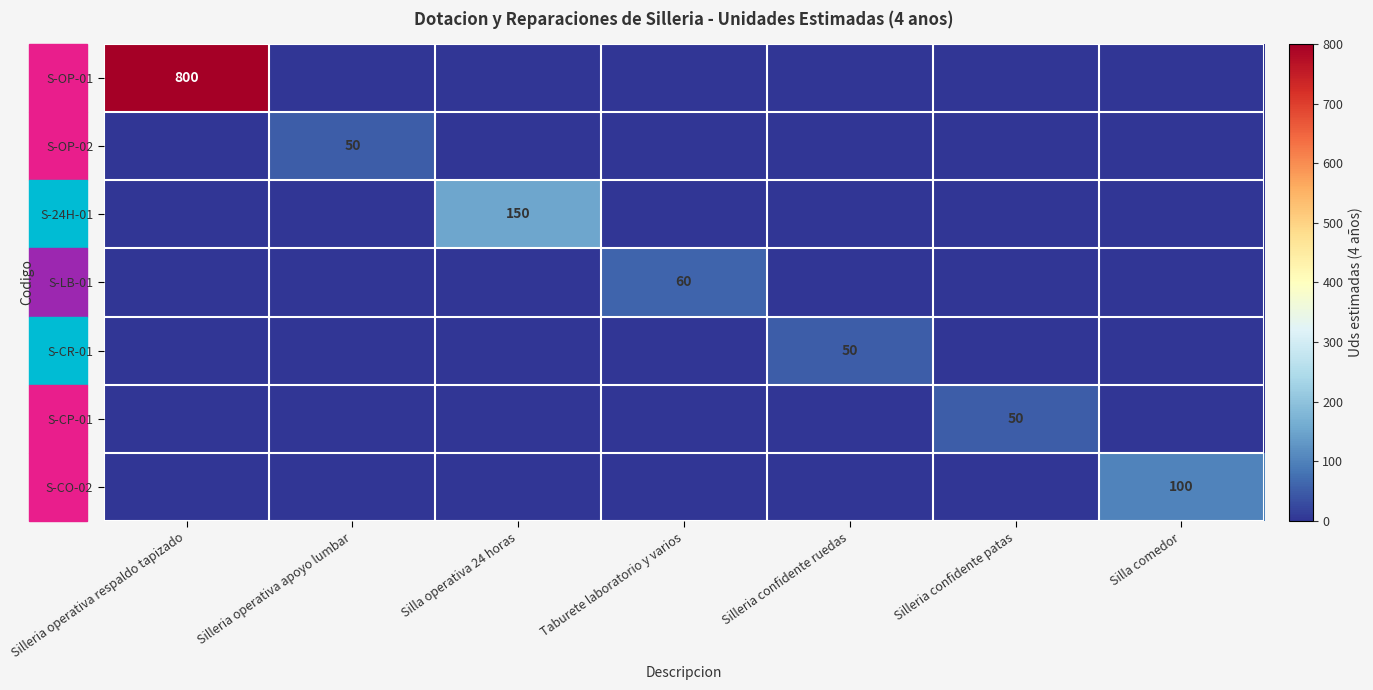

Rank the categories by S-OP-01 value from lowest to highest.

Silleria operativa apoyo lumbar, Silla operativa 24 horas, Taburete laboratorio y varios, Silleria confidente ruedas, Silleria confidente patas, Silla comedor, Silleria operativa respaldo tapizado